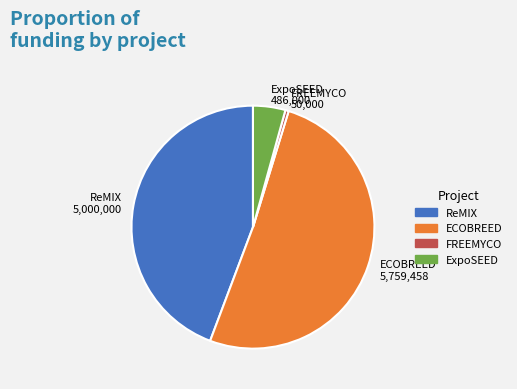

The ReMIX slice represents 44% of the pie. True or false?

True